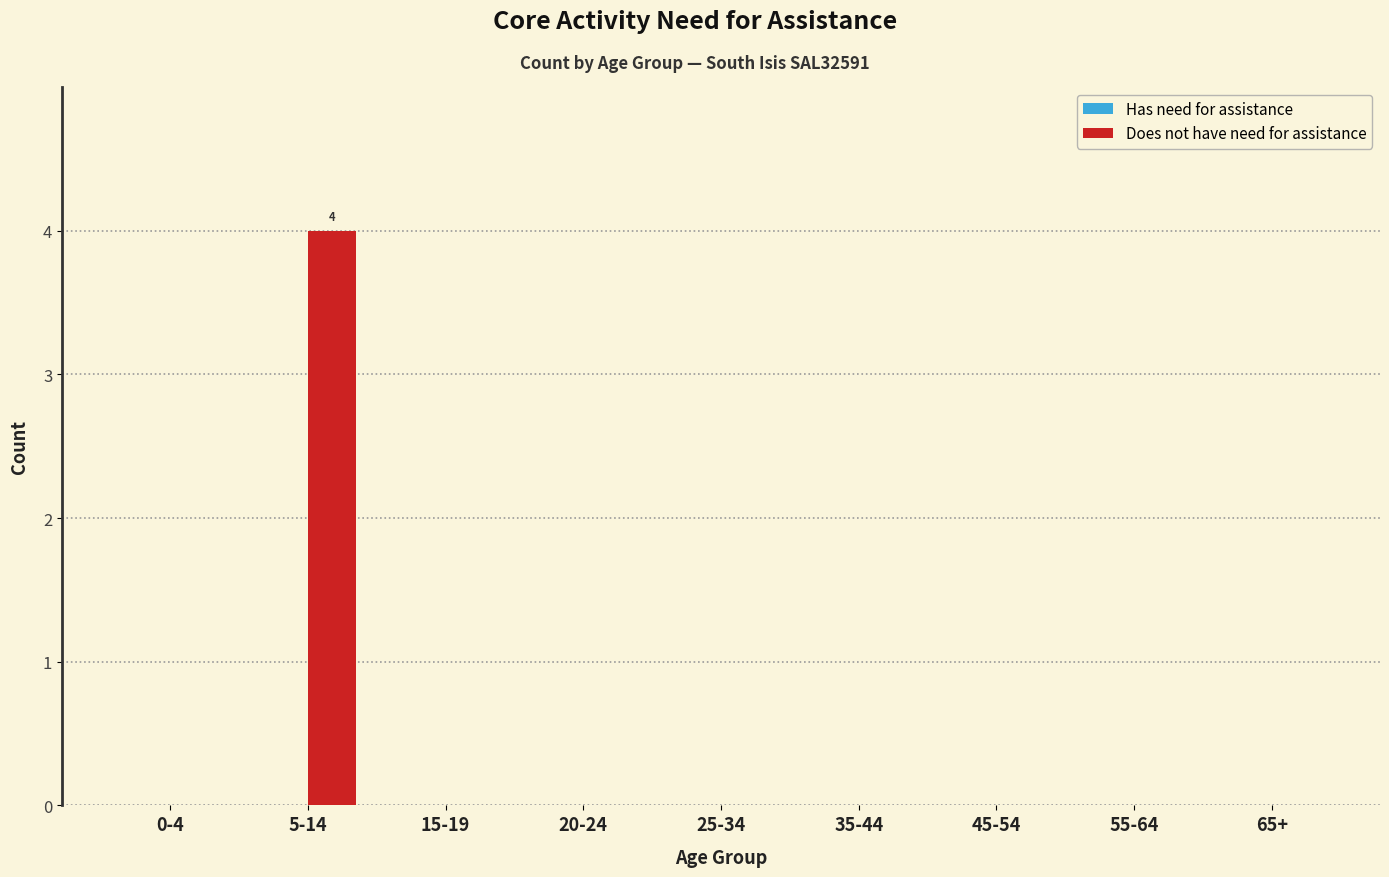

Reading left to right, list all the values displayed in this chart.

0-4=0	5-14=4	15-19=0	20-24=0	25-34=0	35-44=0	45-54=0	55-64=0	65+=0